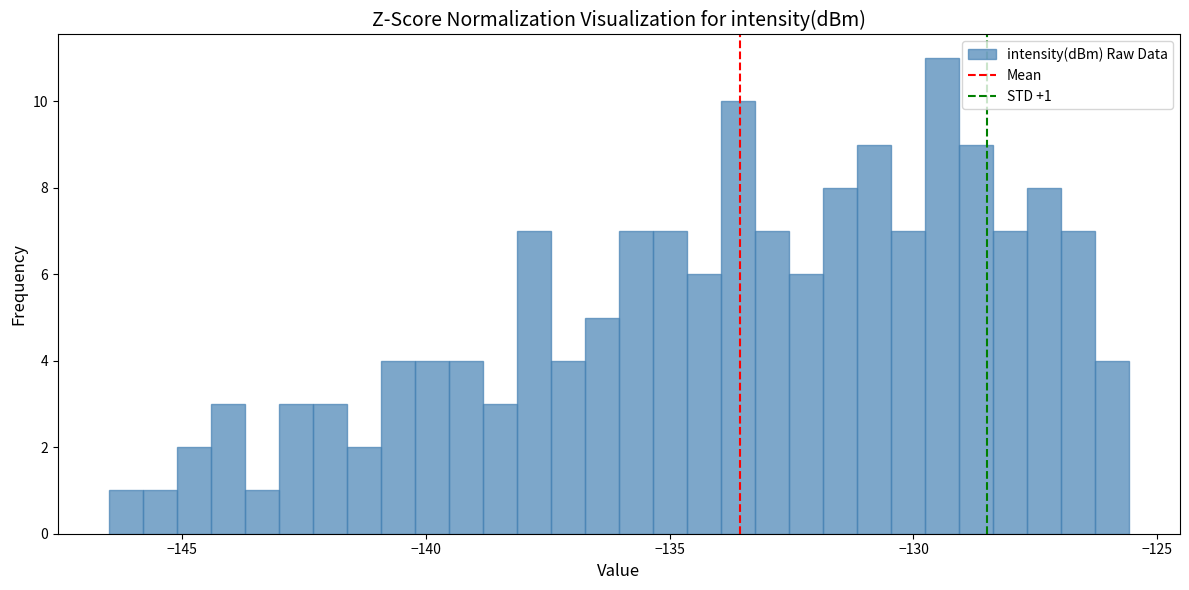

Read against the x-axis, roughly where is the centre of the tallest bar?

-129.5